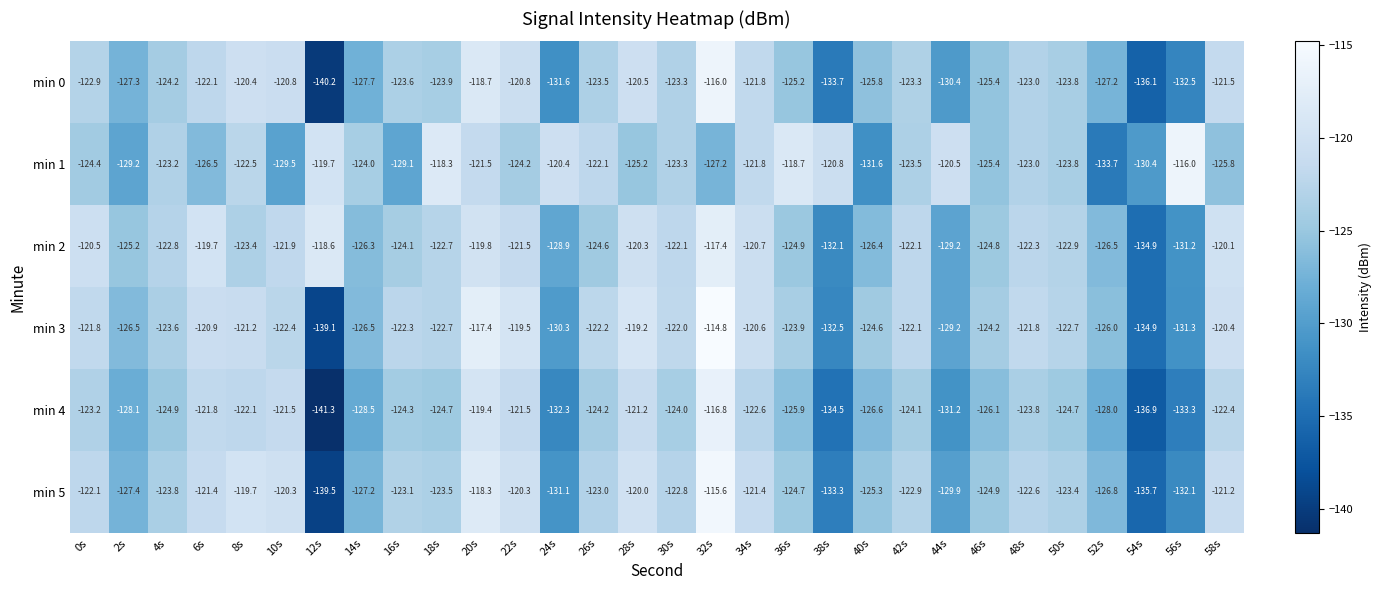

What value does the min 4 series have at 10s?

-121.5